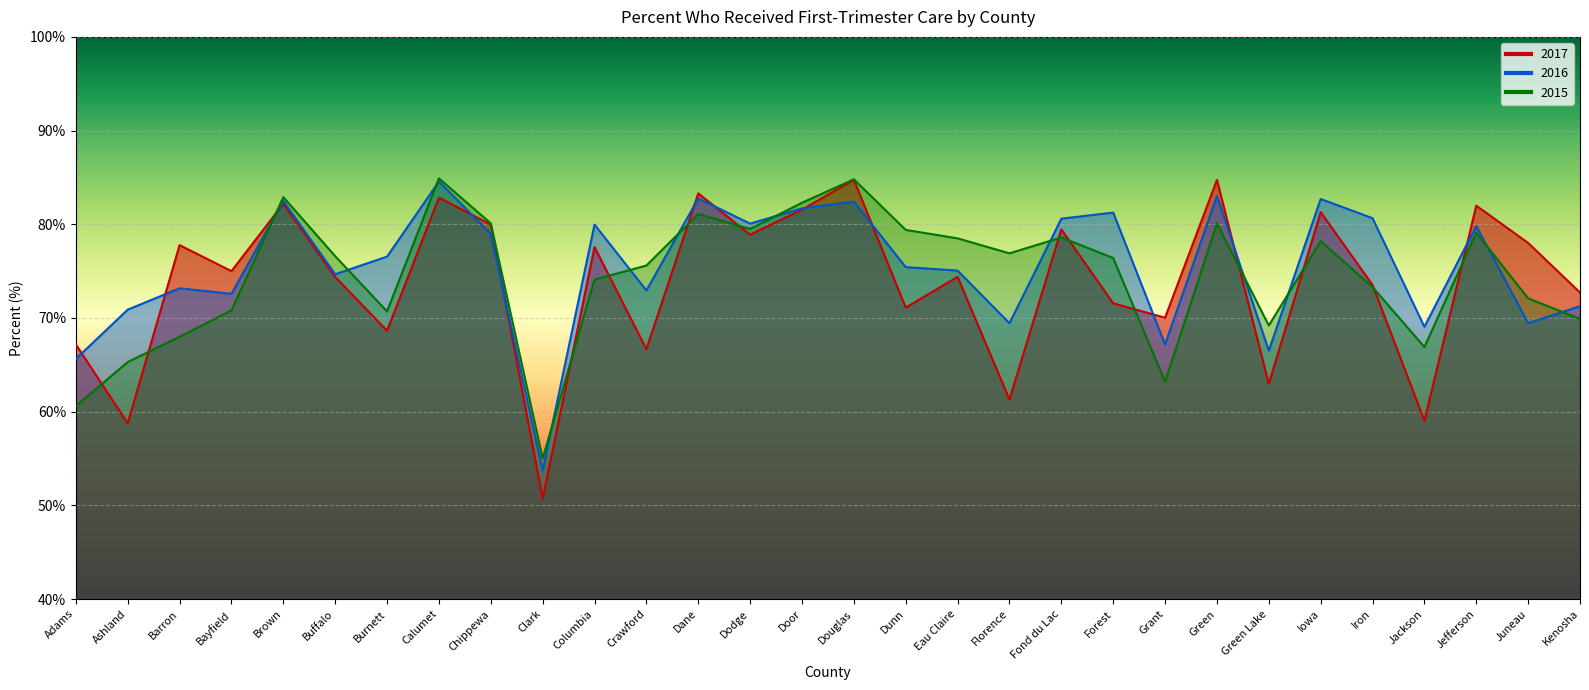

Between Fond du Lac and Grant, which series saw the biggest shift?

2015